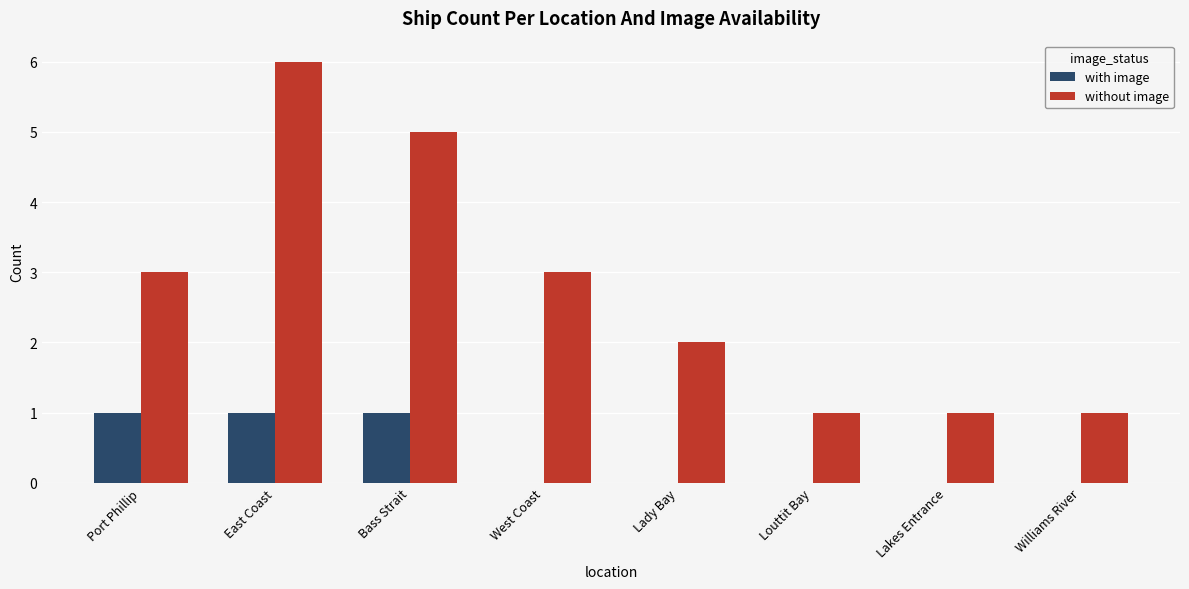

Count the number of data series in this chart.

2